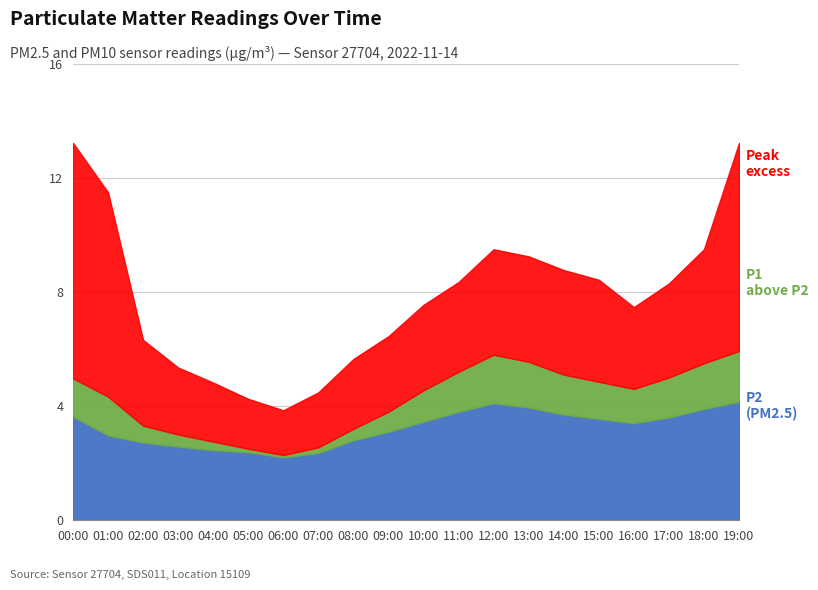

True or false: Peak excess and P1 above P2 intersect in this chart.

False